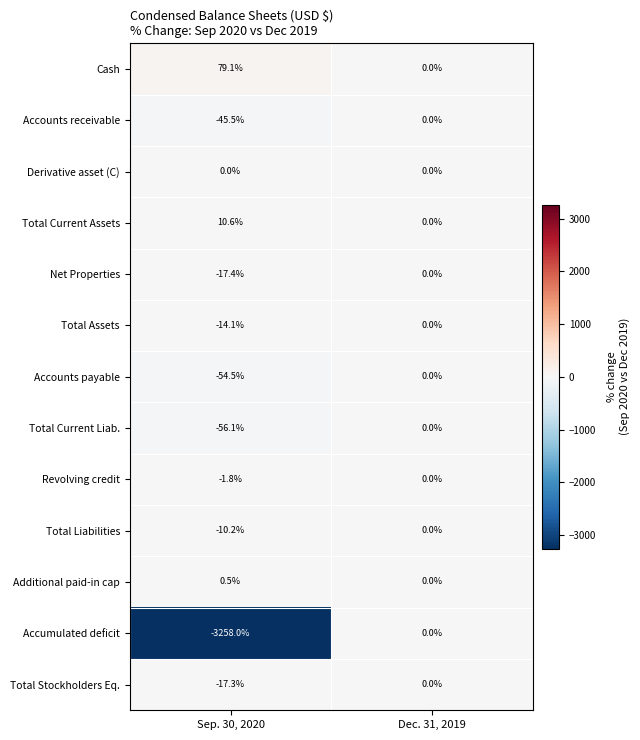

Is the value of Cash at Sep. 30, 2020 greater than the value of Accounts payable at Dec. 31, 2019?

Yes